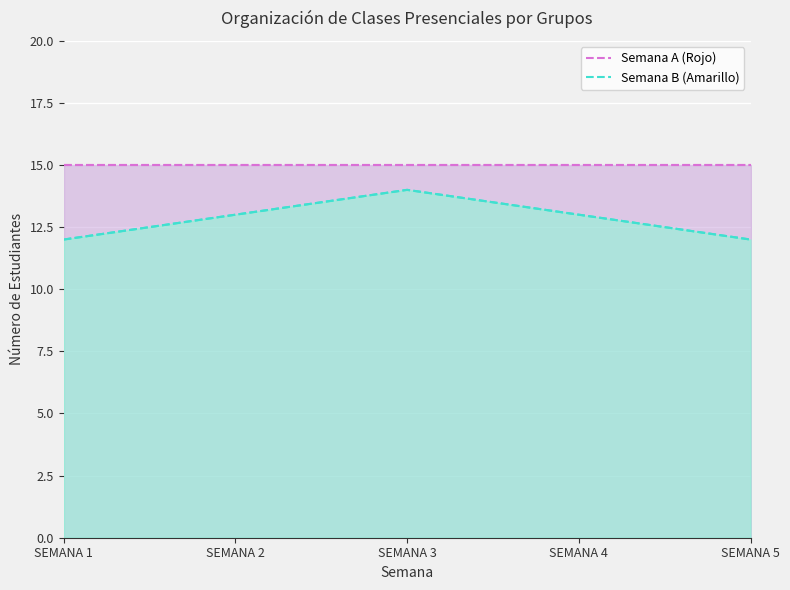

List the series in order of their peak value, highest first.

Semana A (Rojo), Semana B (Amarillo)